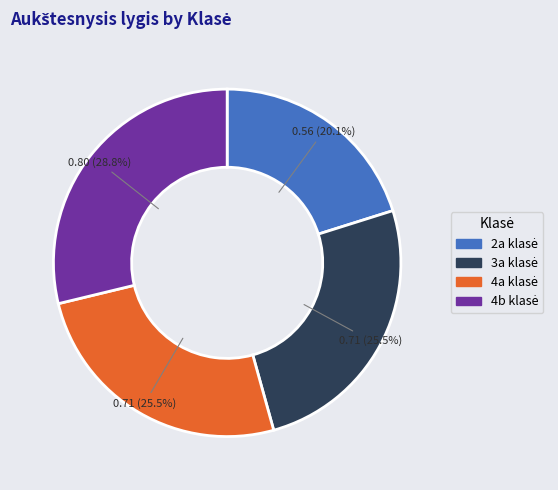

Does any single category account for the majority?

No